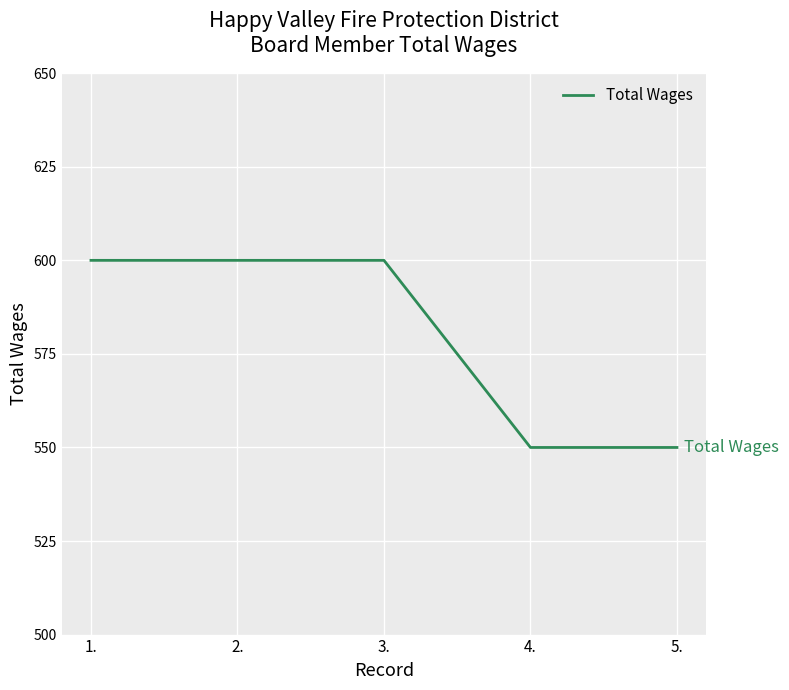

How many distinct data groups are displayed?

1